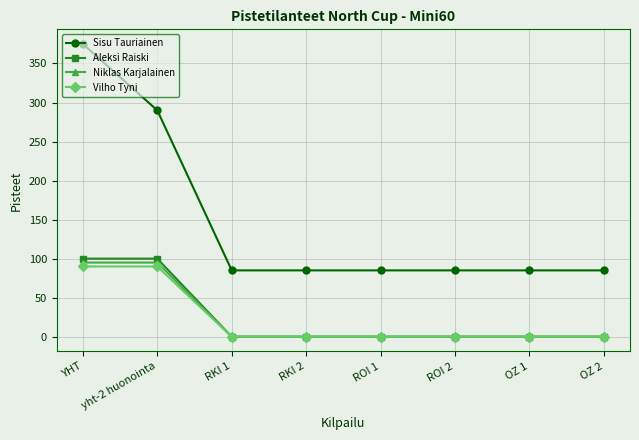

Reading left to right, list all the values displayed in this chart.

Sisu Tauriainen: YHT=375	yht-2 huonointa=290	RKI 1=85	RKI 2=85	ROI 1=85	ROI 2=85	OZ 1=85	OZ 2=85
Aleksi Raiski: YHT=100	yht-2 huonointa=100	RKI 1=0	RKI 2=0	ROI 1=0	ROI 2=0	OZ 1=0	OZ 2=0
Niklas Karjalainen: YHT=95	yht-2 huonointa=95	RKI 1=0	RKI 2=0	ROI 1=0	ROI 2=0	OZ 1=0	OZ 2=0
Vilho Tyni: YHT=90	yht-2 huonointa=90	RKI 1=0	RKI 2=0	ROI 1=0	ROI 2=0	OZ 1=0	OZ 2=0